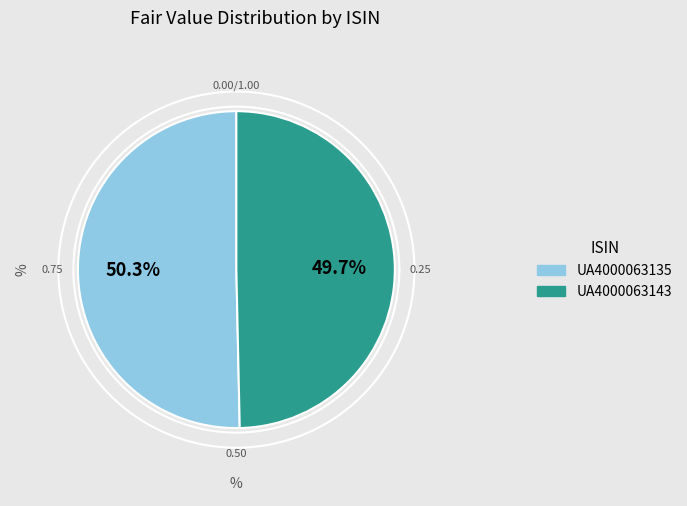

What percentage is the UA4000063135 slice, to the nearest percent?

50%